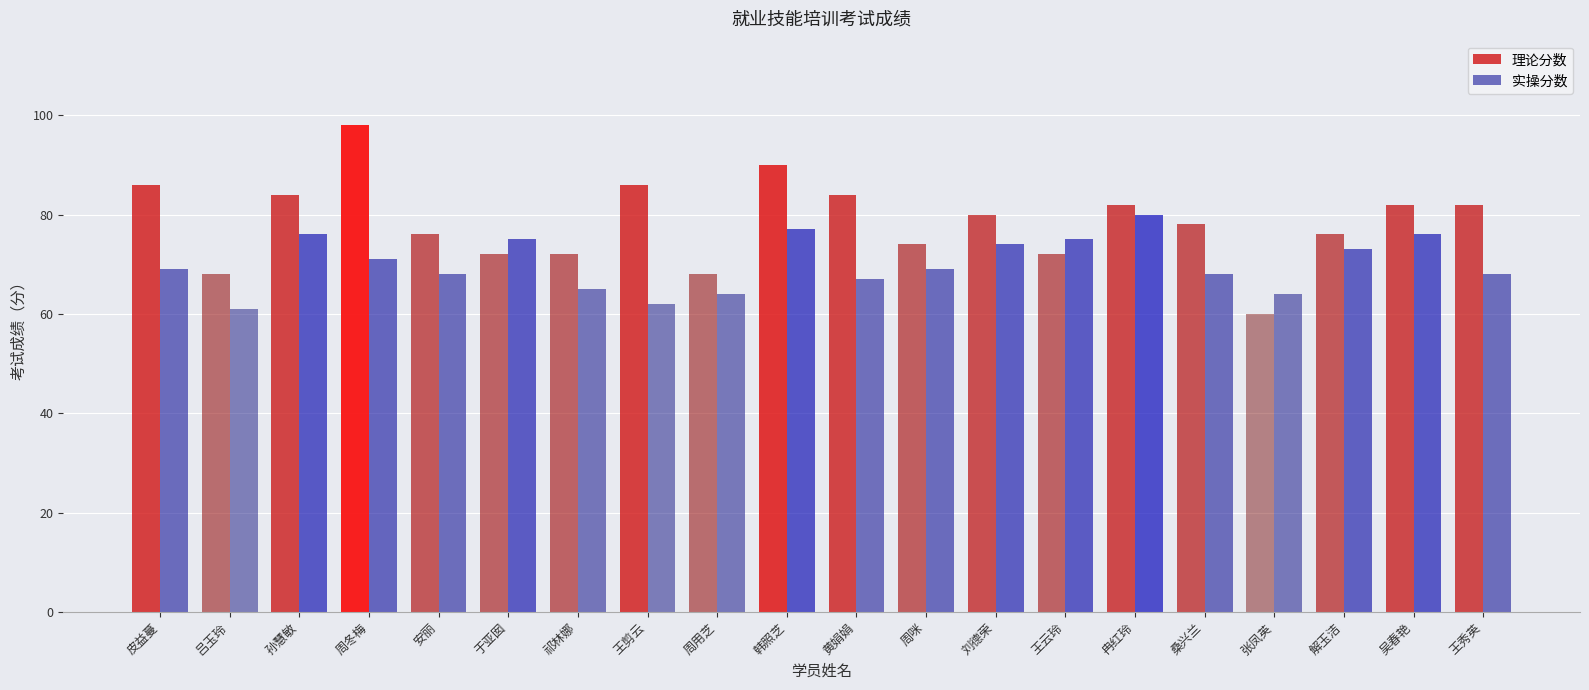

What is the label of the 10th bar from the left?

韩照芝